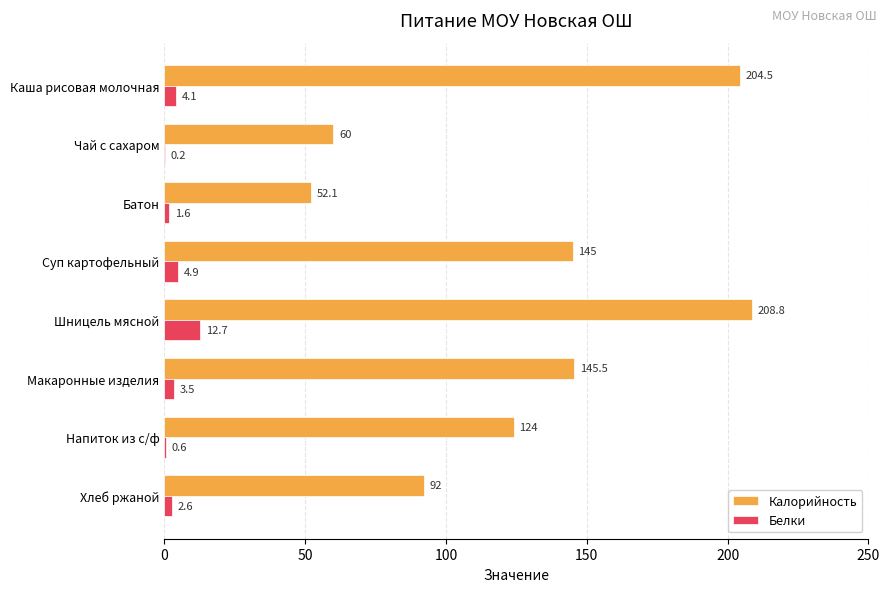

Where is Белки nearest to the value 6?

Суп картофельный